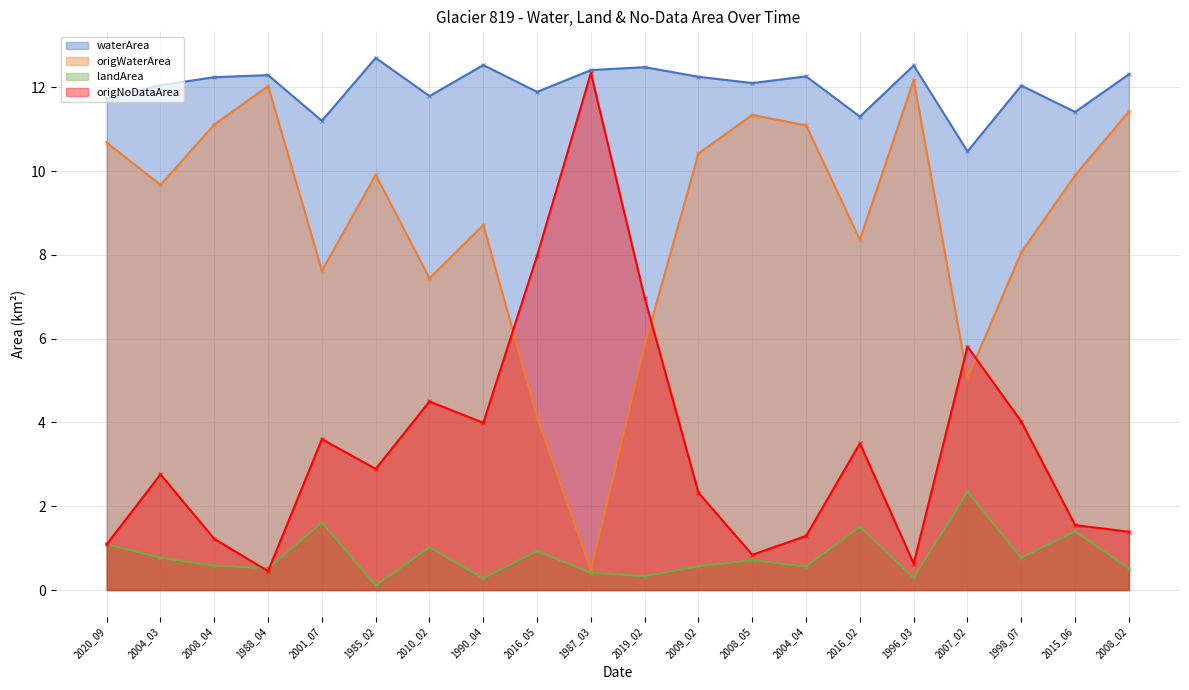

At which label does waterArea reach its minimum?

2007_02